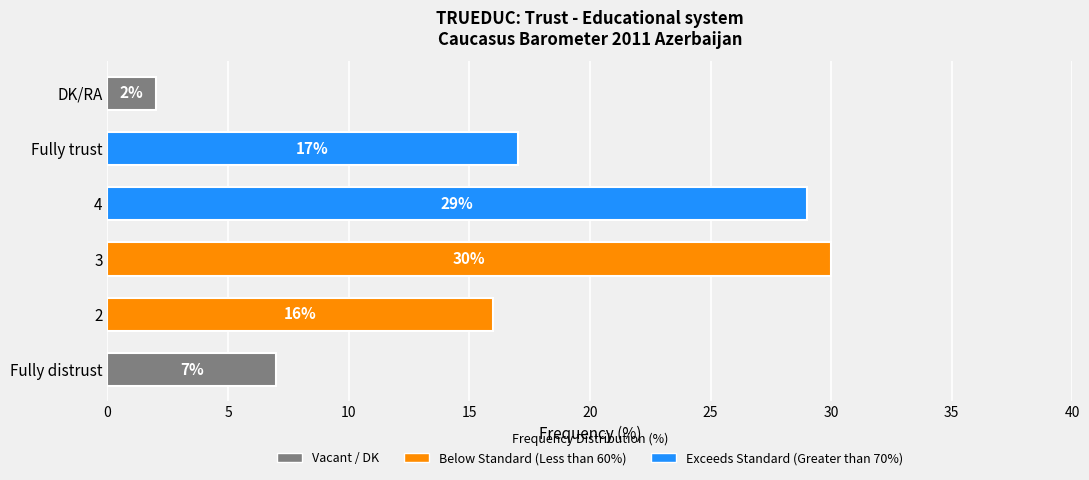

What is the average value?

17